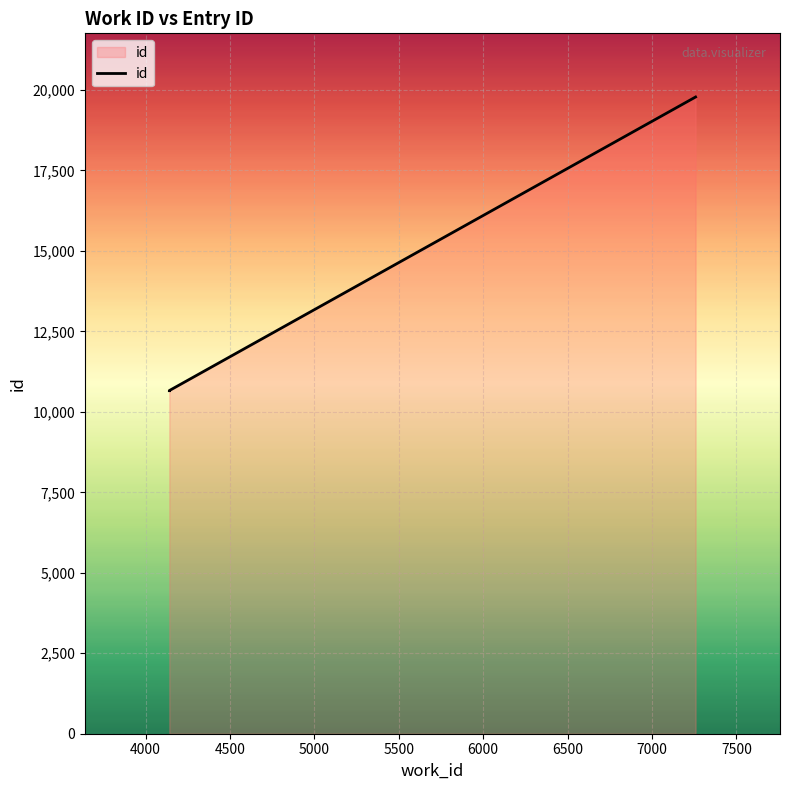

What is the value of the 3rd point from the left?

19782